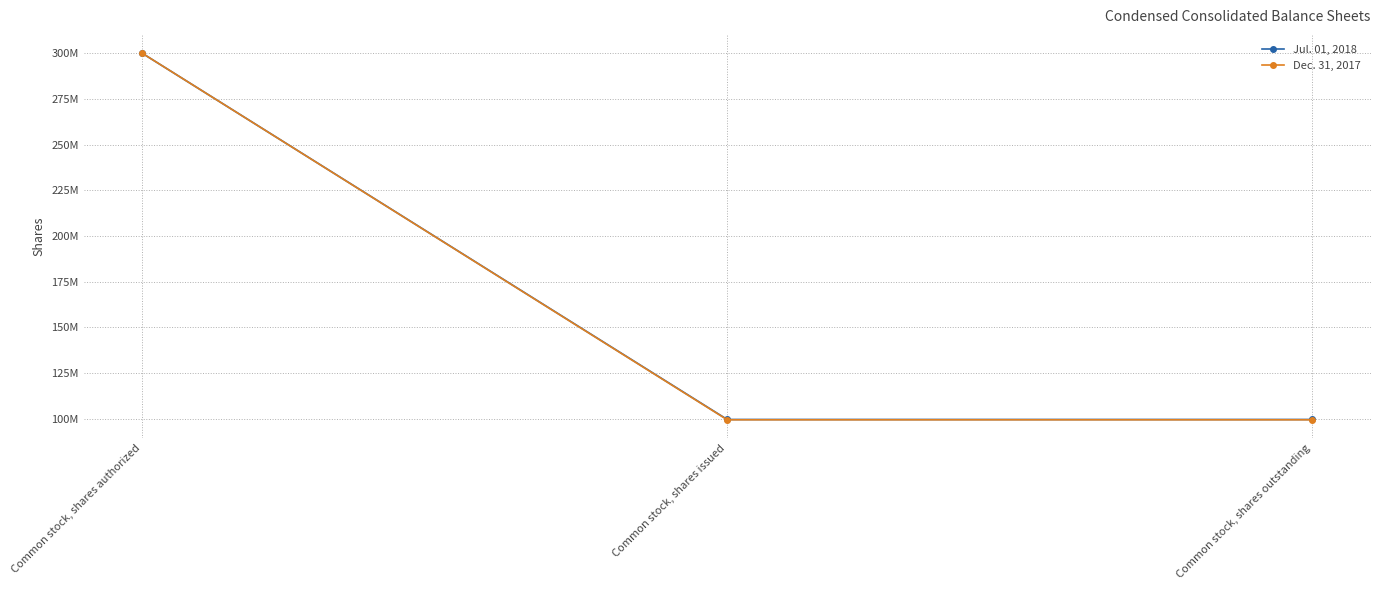

Does the chart have visible grid lines?

Yes